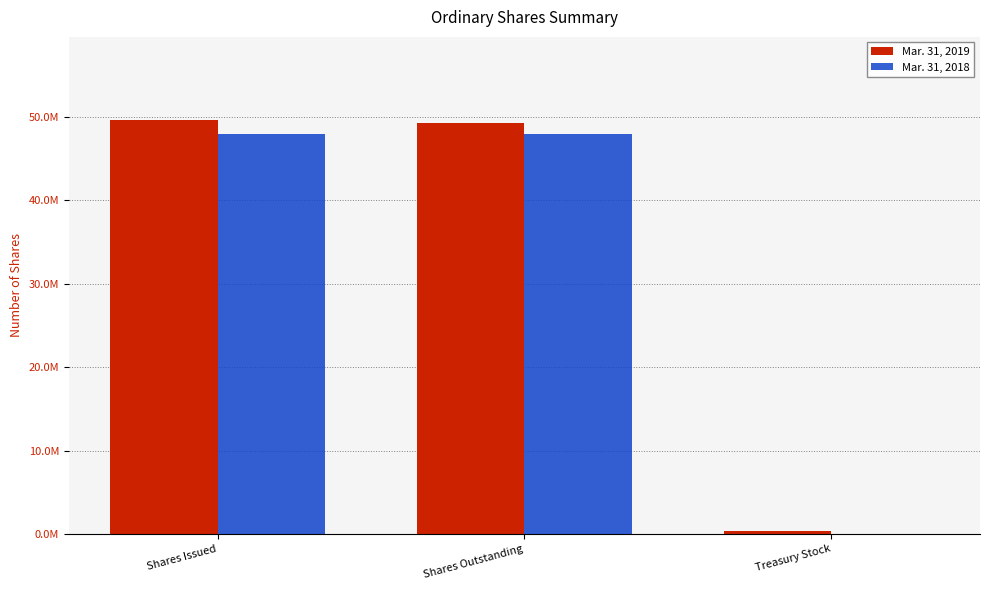

At which category is the sum across all series the highest?

Shares Issued